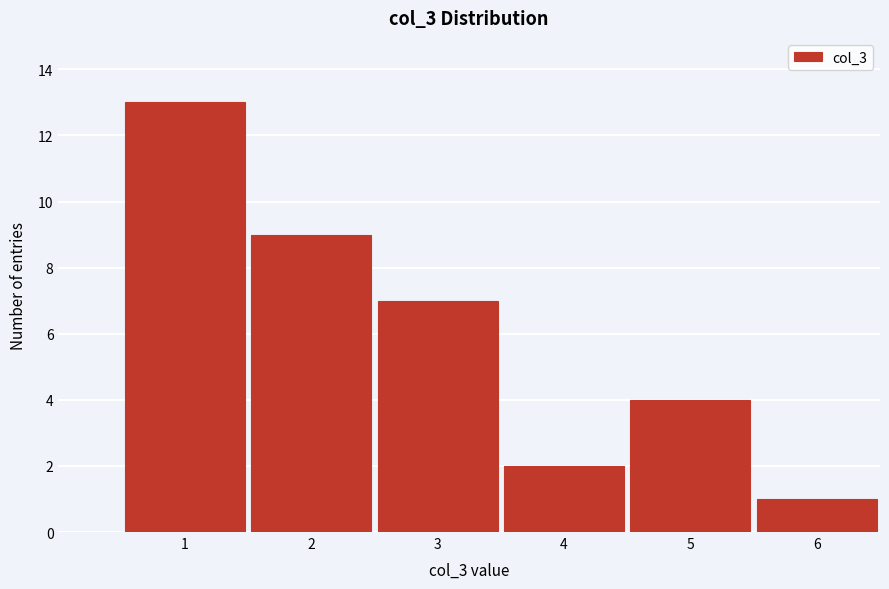

Reading left to right, transcribe all the data shown in this chart.

1=13	2=9	3=7	4=2	5=4	6=1